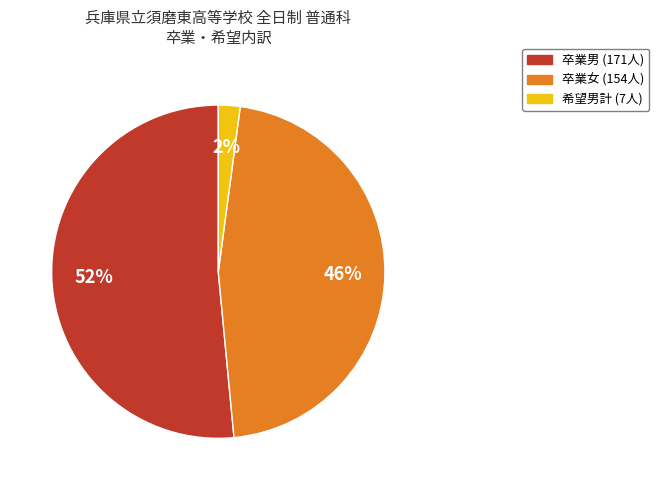

Does any single category account for the majority?

Yes